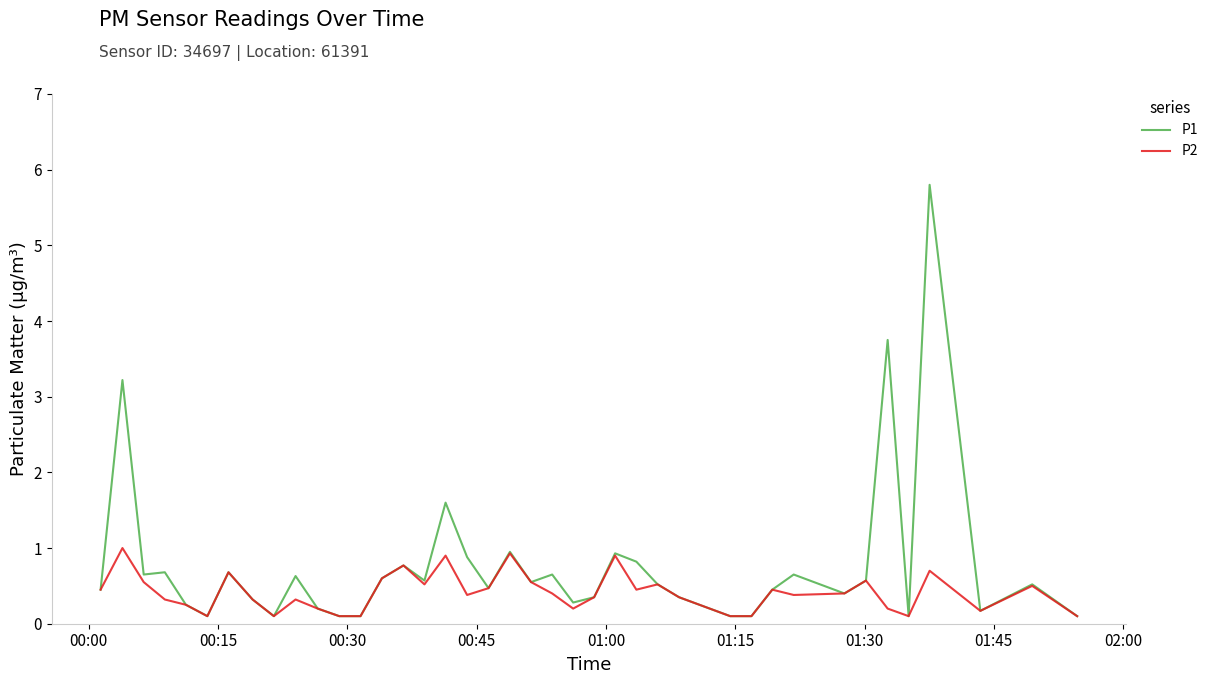

Which series has the widest spread of values?

P1